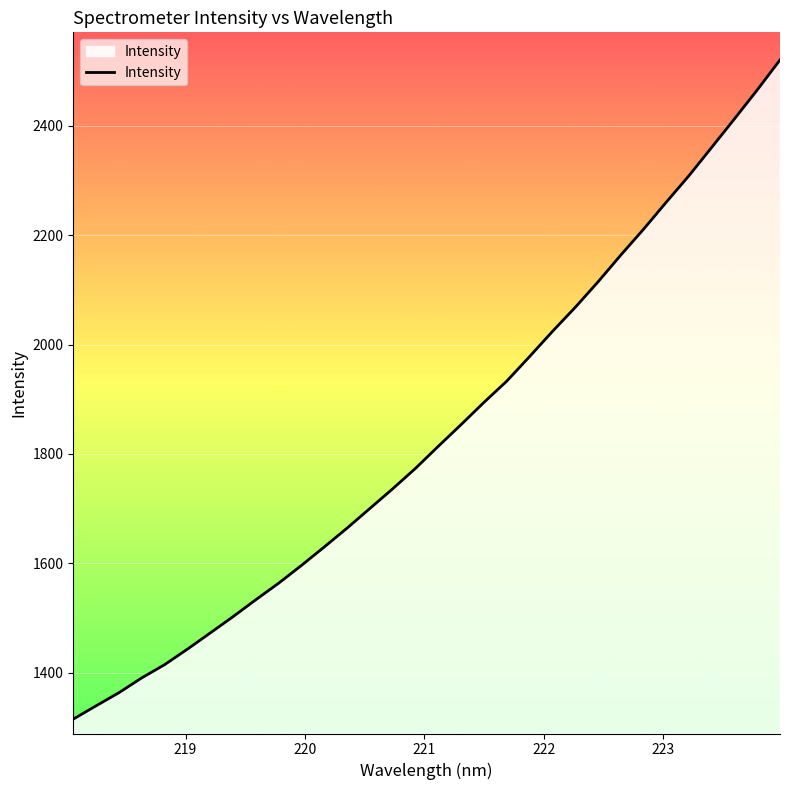

Reading right to left, list all the values displayed in this chart.

2520.2	2465.3	2412.5	2360.4	2308.5	2259.9	2210.4	2163.1	2114.1	2067.6	2023.6	1977.7	1933.0	1894.1	1853.6	1814.0	1773.7	1736.3	1700.4	1664.5	1630.0	1596.3	1563.8	1533.6	1502.6	1472.8	1443.2	1414.9	1390.8	1363.7	1339.7	1315.4